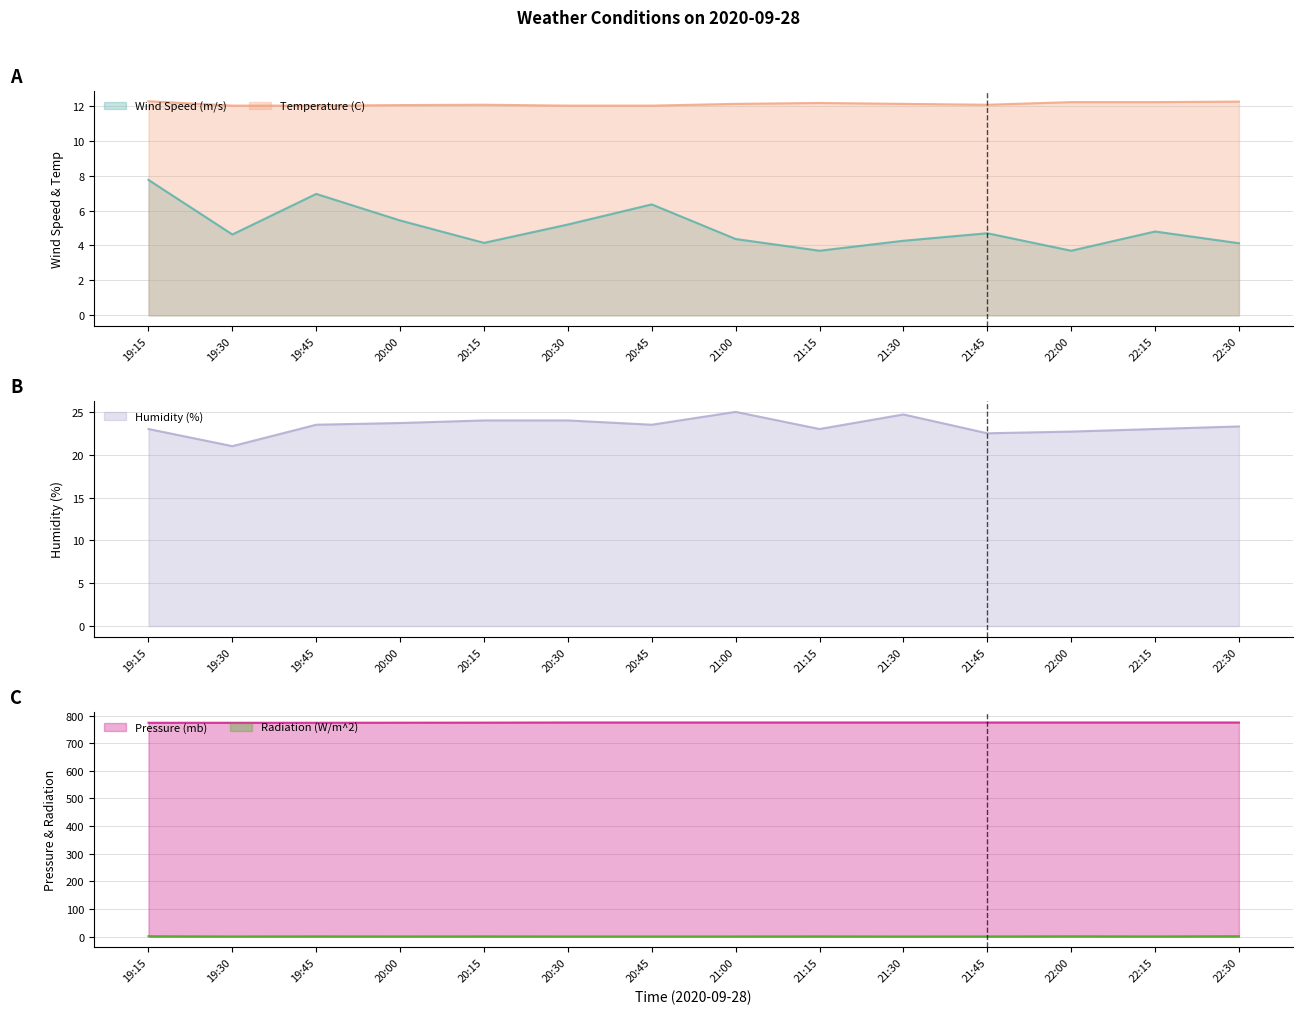

True or false: Radiation (W/m^2) and Humidity (%) intersect in this chart.

False